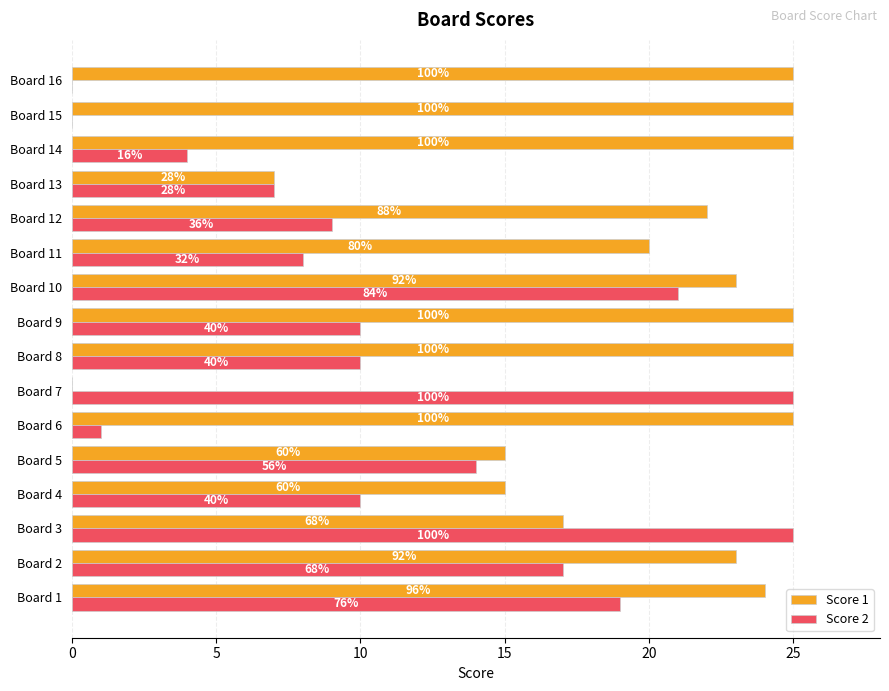

Reading right to left, transcribe all the data shown in this chart.

Score 1: 25	25	25	7	22	20	23	25	25	0	25	15	15	17	23	24
Score 2: 0	0	4	7	9	8	21	10	10	25	1	14	10	25	17	19